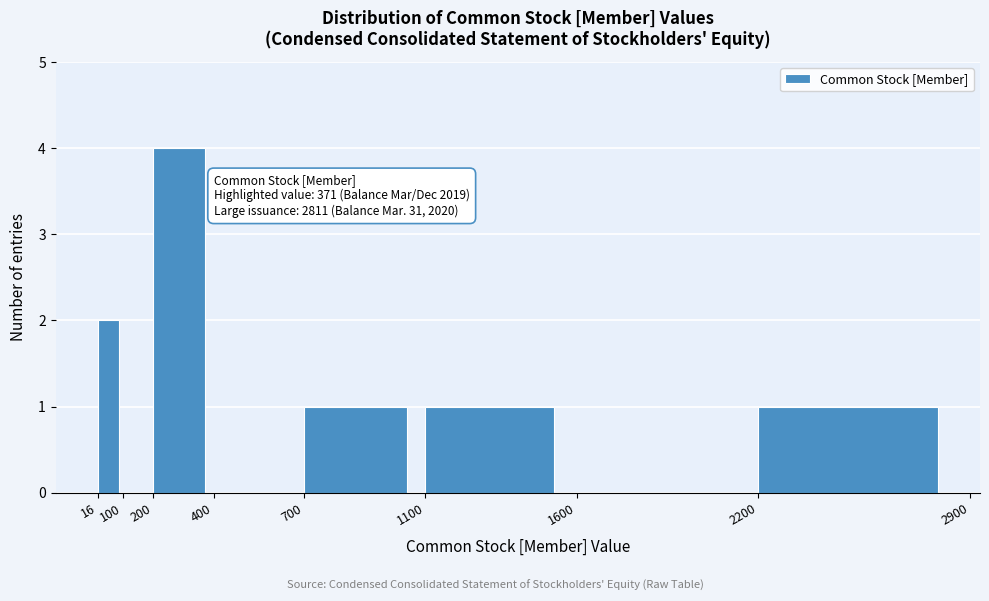

Which range on the x-axis has the tallest bar?

200 to 400